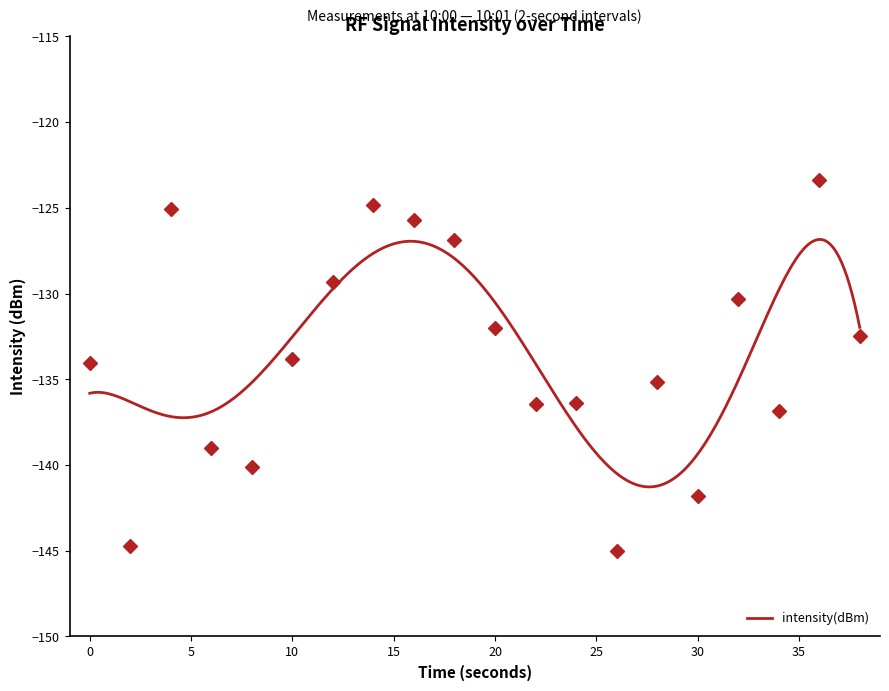

Reading right to left, extract all data points from this chart.

-132.5	-123.4	-136.9	-130.3	-141.8	-135.2	-145.0	-136.4	-136.4	-132.0	-126.9	-125.7	-124.8	-129.3	-133.8	-140.1	-139.0	-125.1	-144.7	-134.0